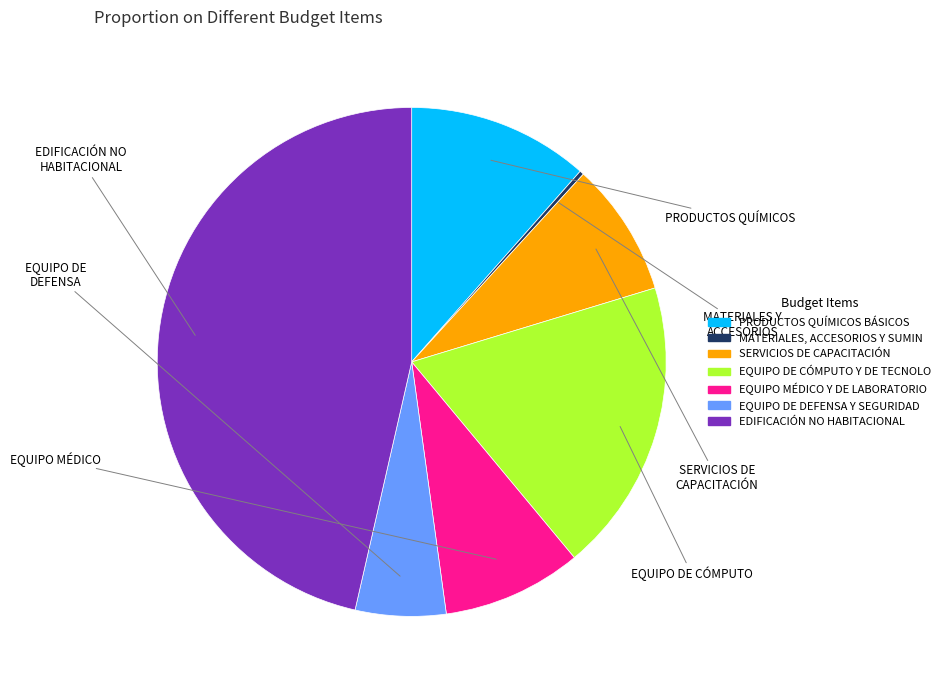

Is there any slice that represents more than half of the pie?

No